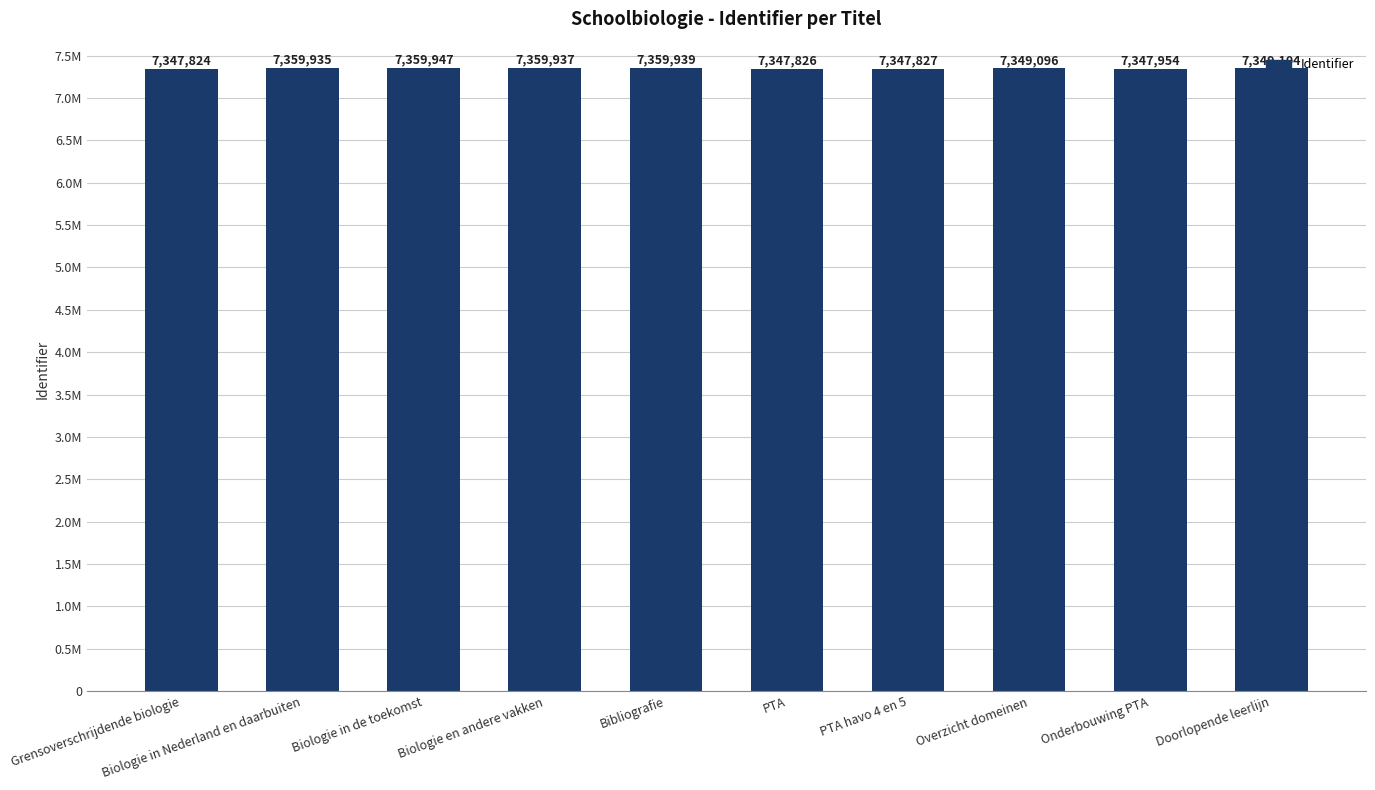

Where does the data first go above 7349104?

Biologie in Nederland en daarbuiten